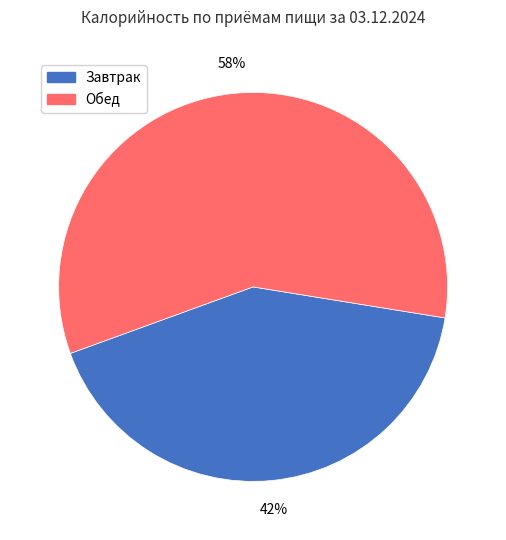

True or false: Обед accounts for 58% of the total.

True